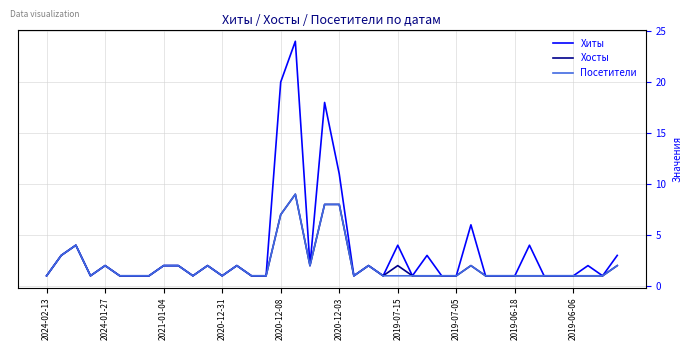

Which series has the largest range (max minus min)?

Хиты